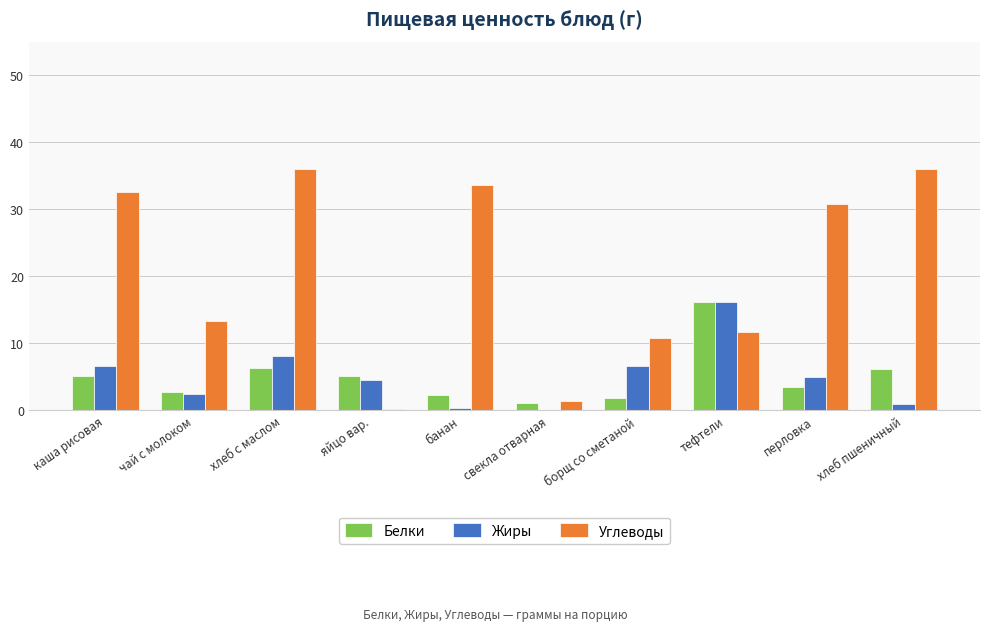

Is it true that Жиры equals 4.4 at каша рисовая?

False